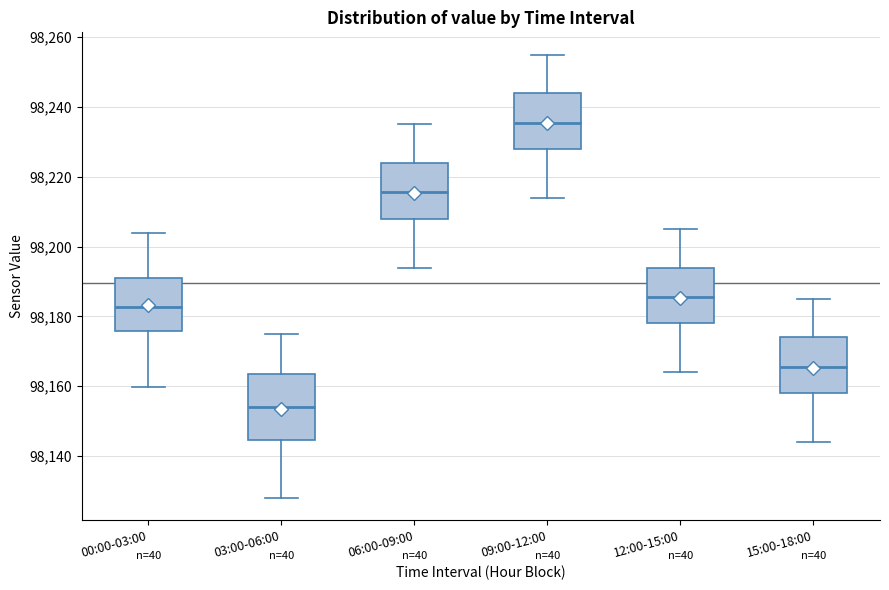

Which box has the lowest median line?

03:00-06:00